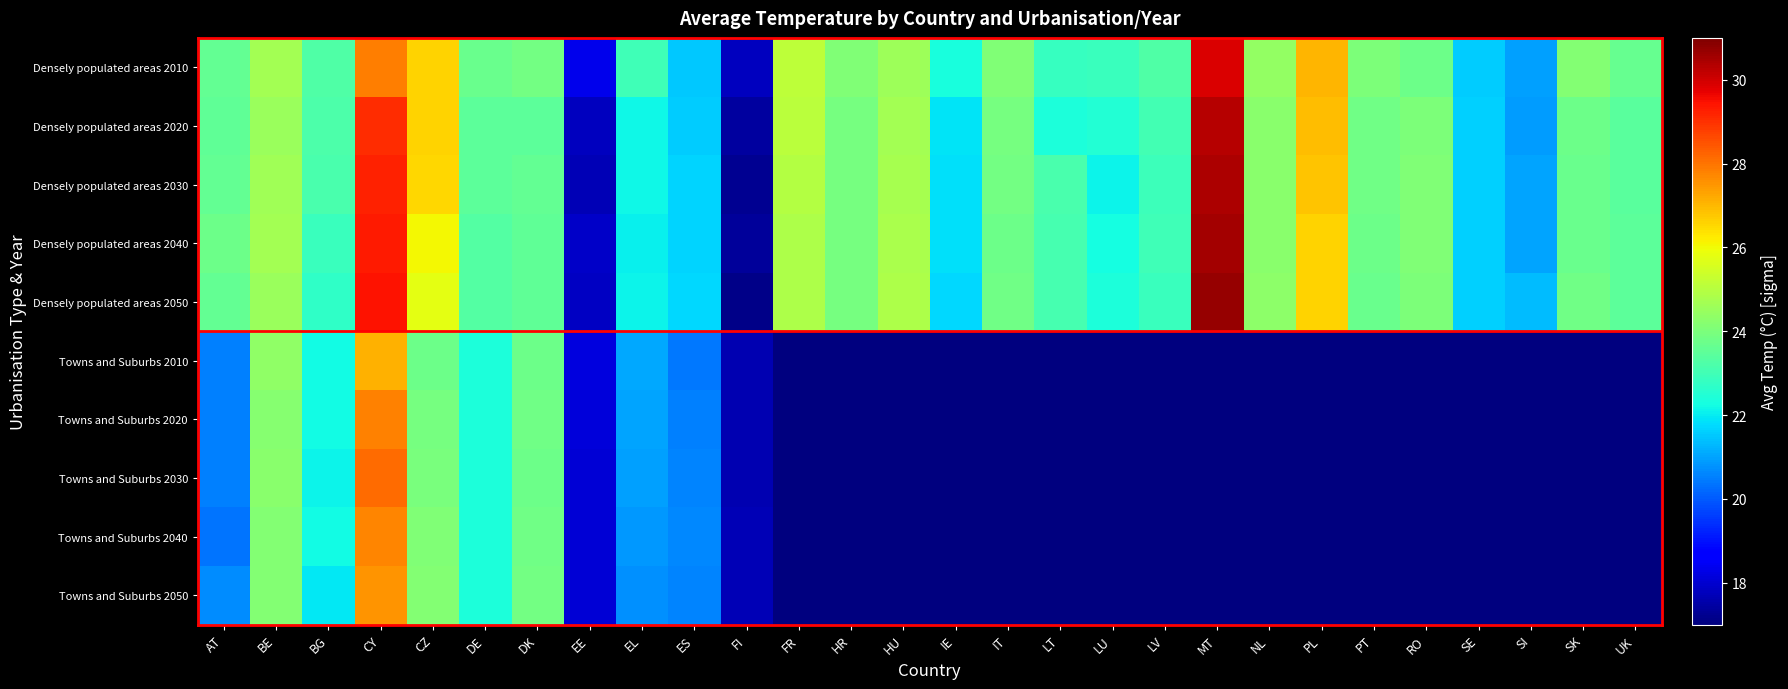

At how many categories does at least one series exceed 11?

28